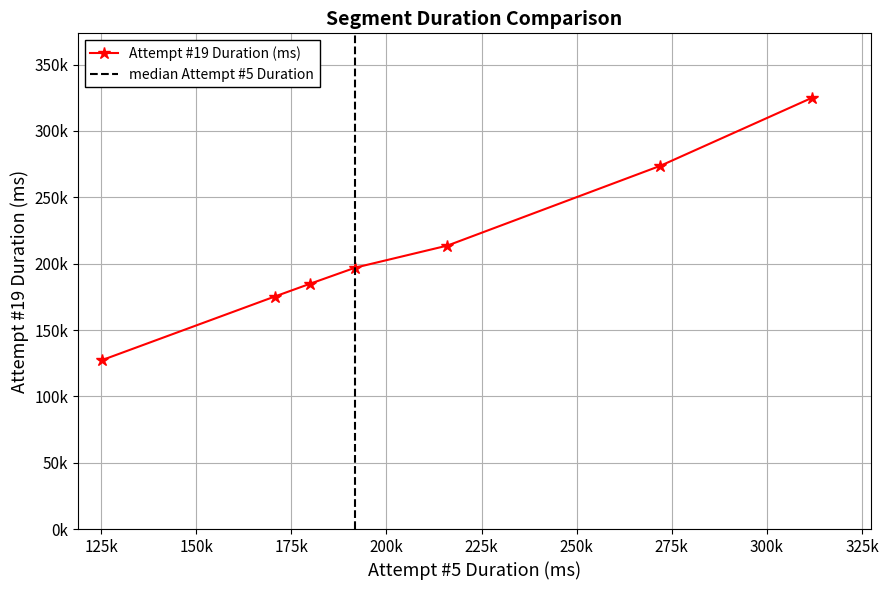

Does the chart have visible grid lines?

Yes